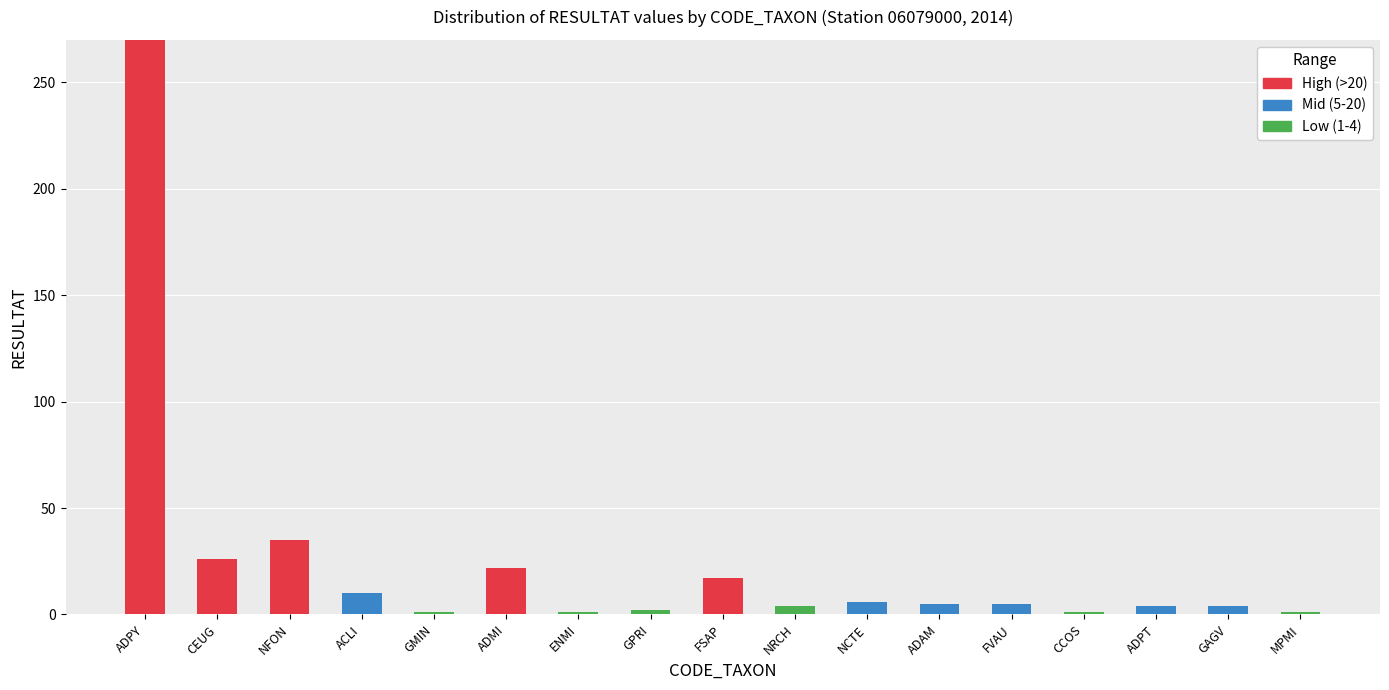

The value of High (>20) at FVAU is 0. True or false?

True